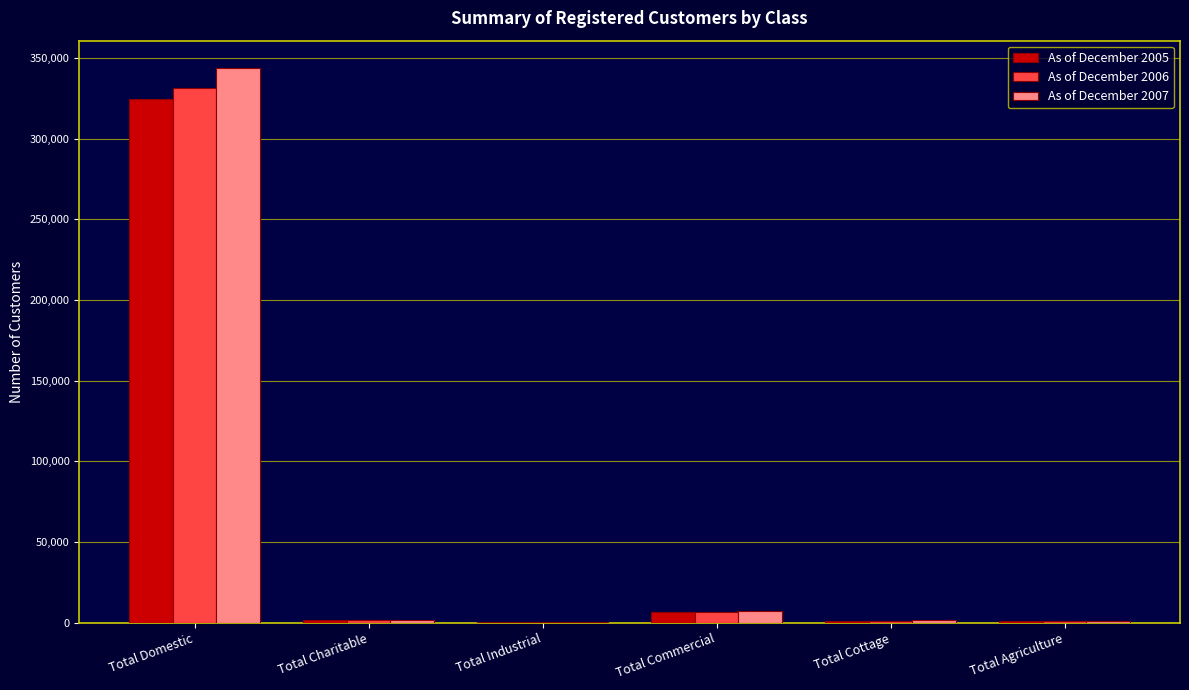

How many series are shown in this chart?

3